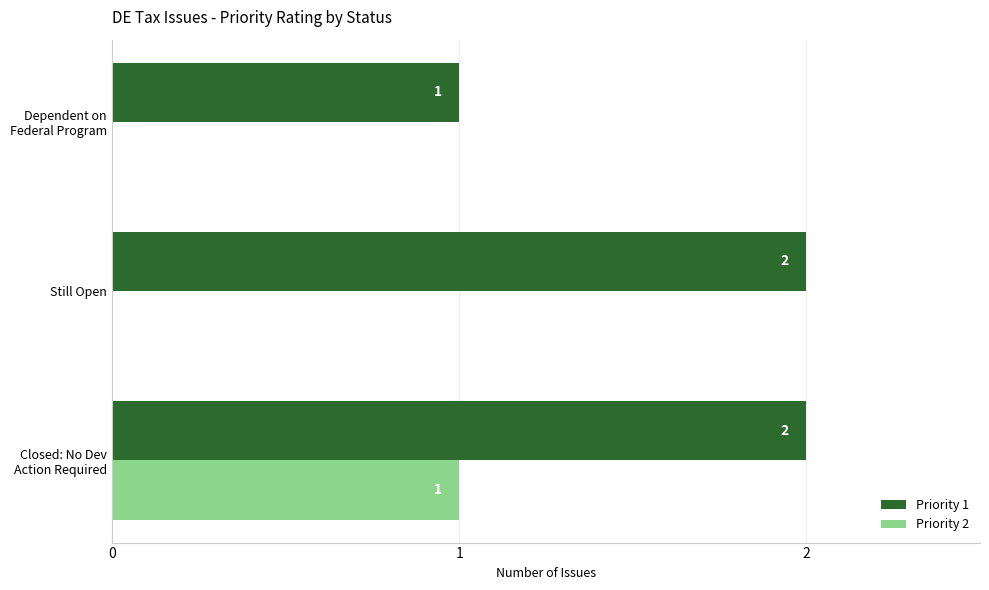

What is the sum of all Priority 2 values?

1